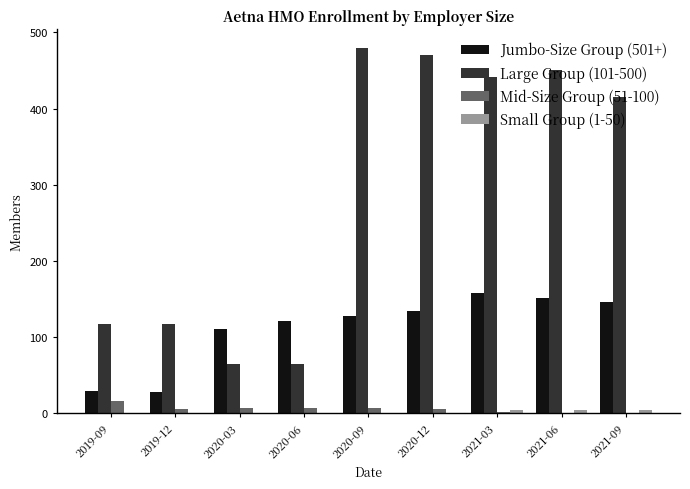

What is the sum of all Mid-Size Group (51-100) values?

49